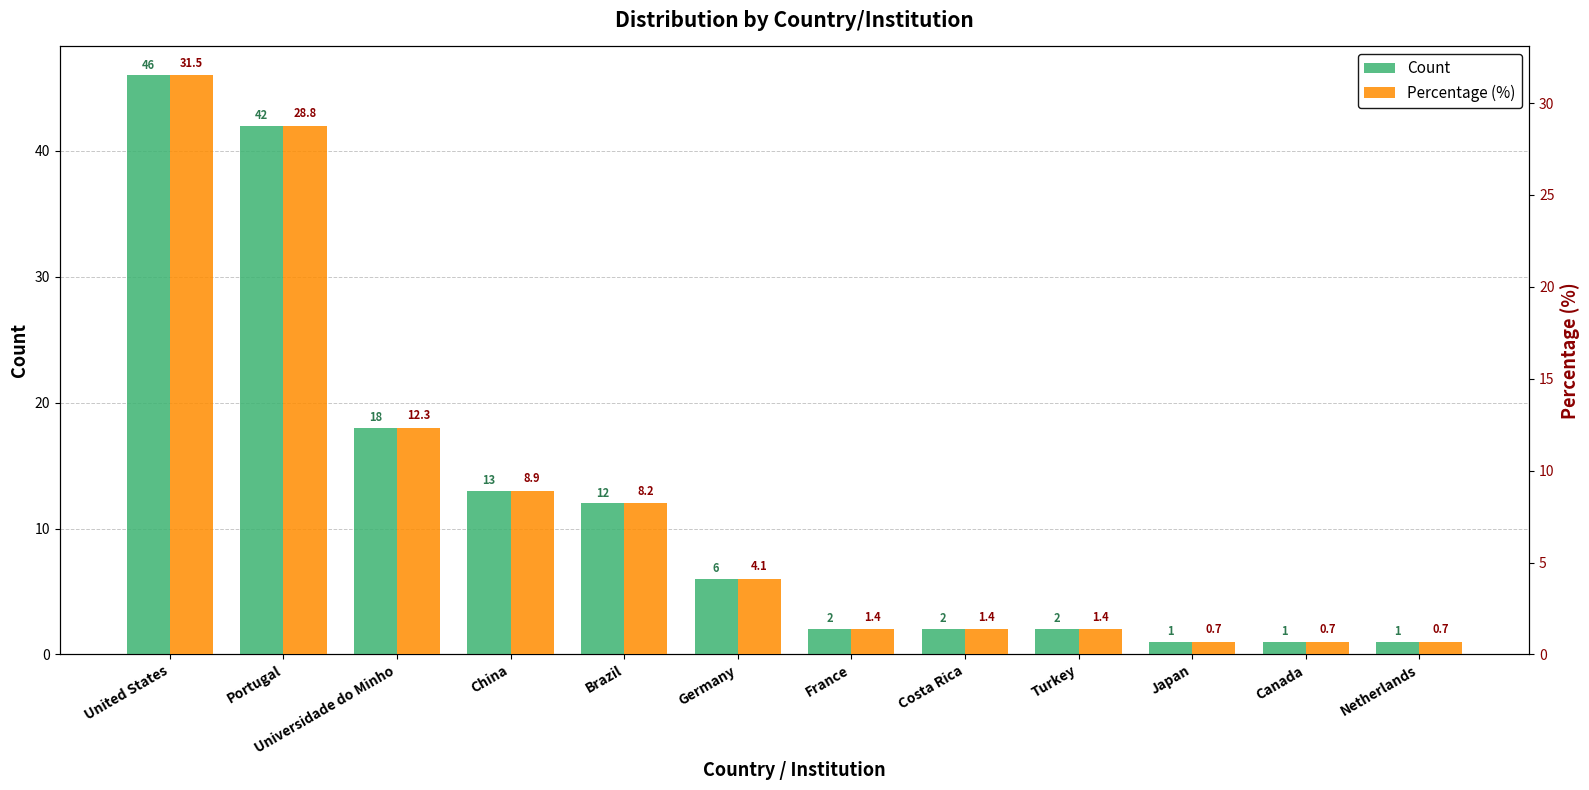

What is the maximum value shown in the chart?

46.0